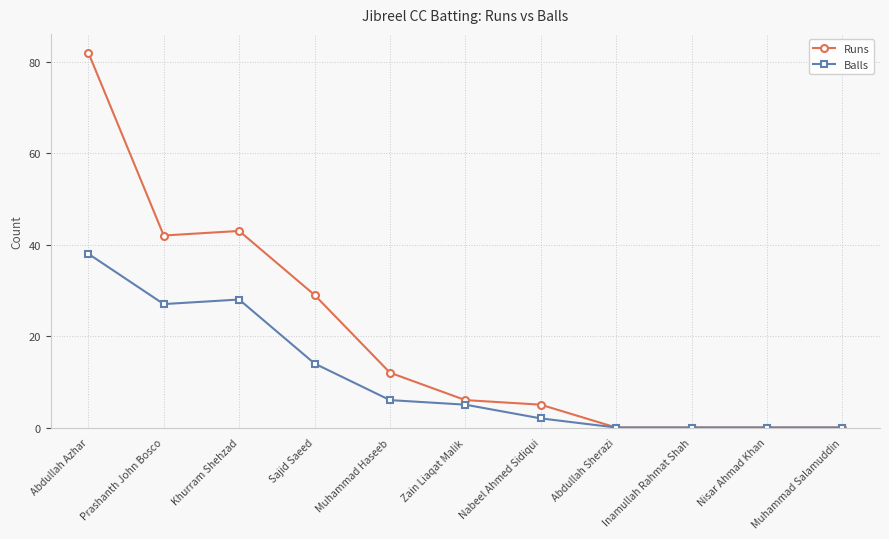

Which series has the largest total across all categories?

Runs